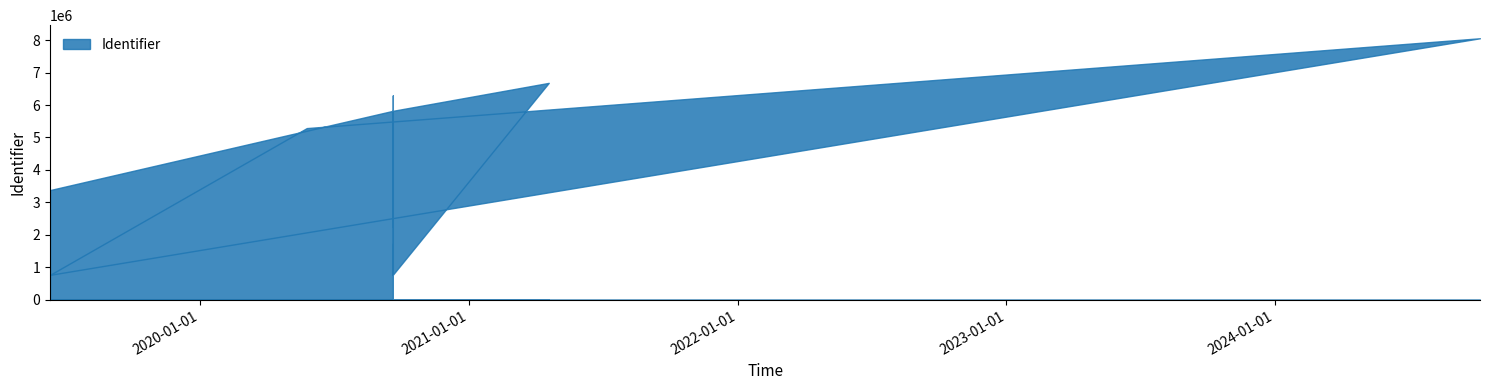

What is the label of the 11th point from the left?

2021-04-19